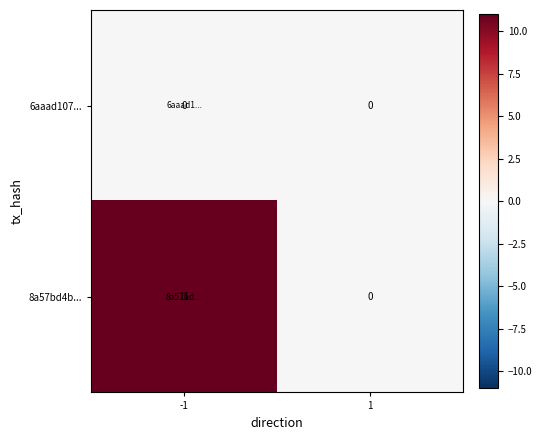

Read the 8a57bd4b... value at -1.

11